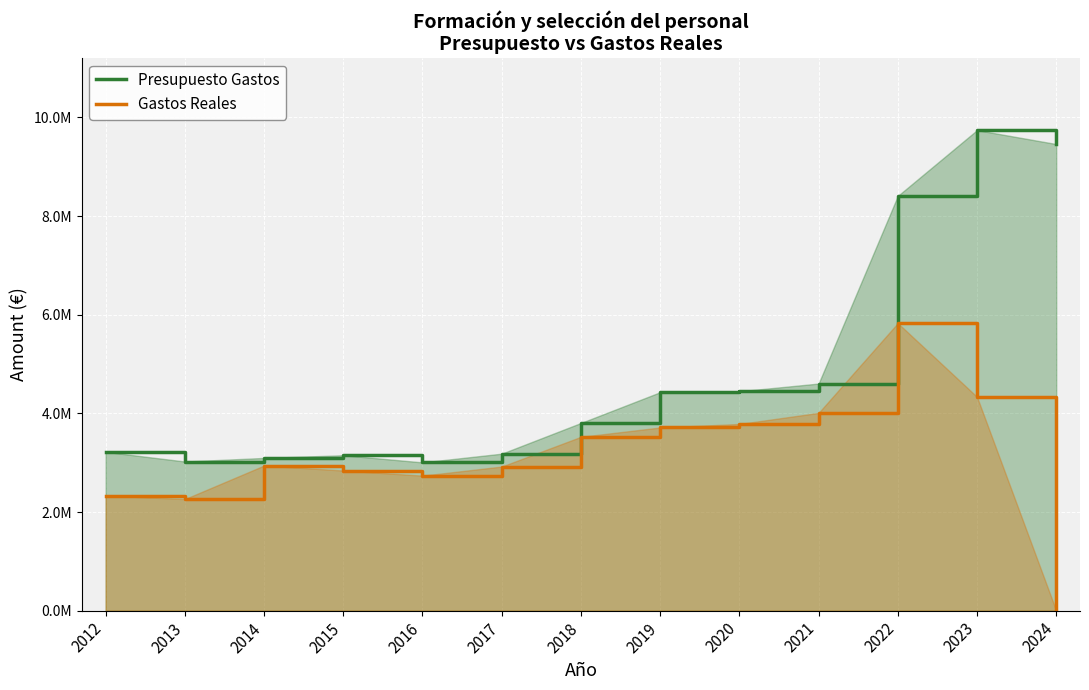

What is the value of the Gastos Reales point at the 11th from the left?

5829651.8